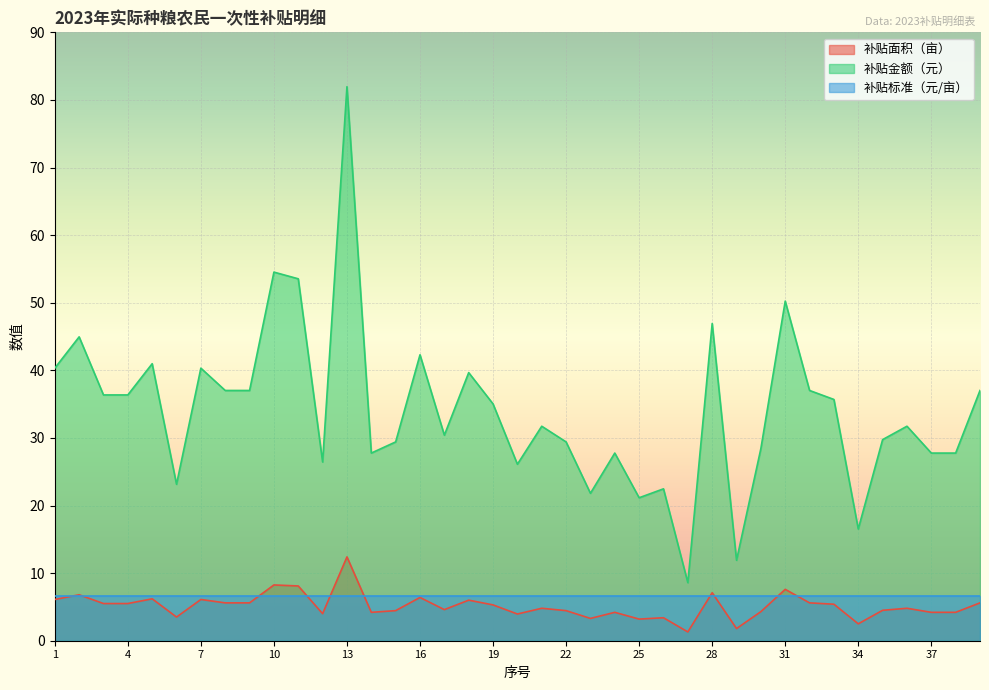

Between 12 and 36, which is larger?

36